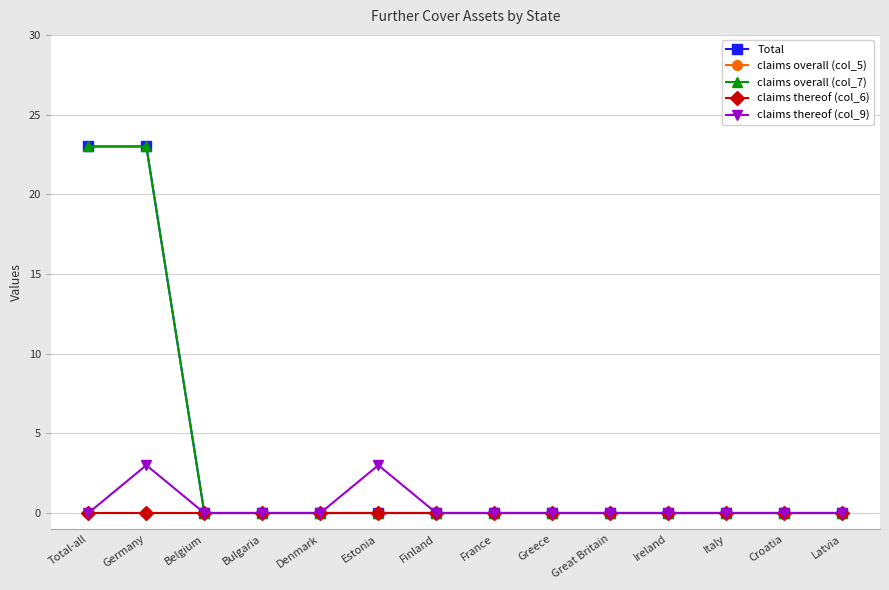

List the series in order of their peak value, highest first.

Total, claims overall (col_7), claims thereof (col_9), claims overall (col_5), claims thereof (col_6)